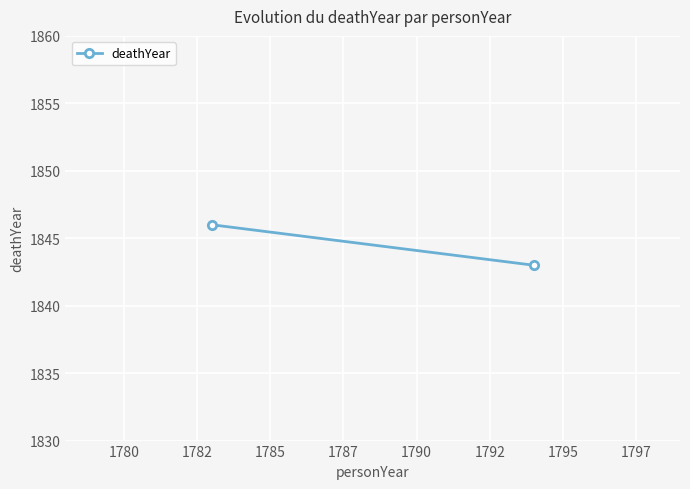

How many lines are shown in the chart?

1